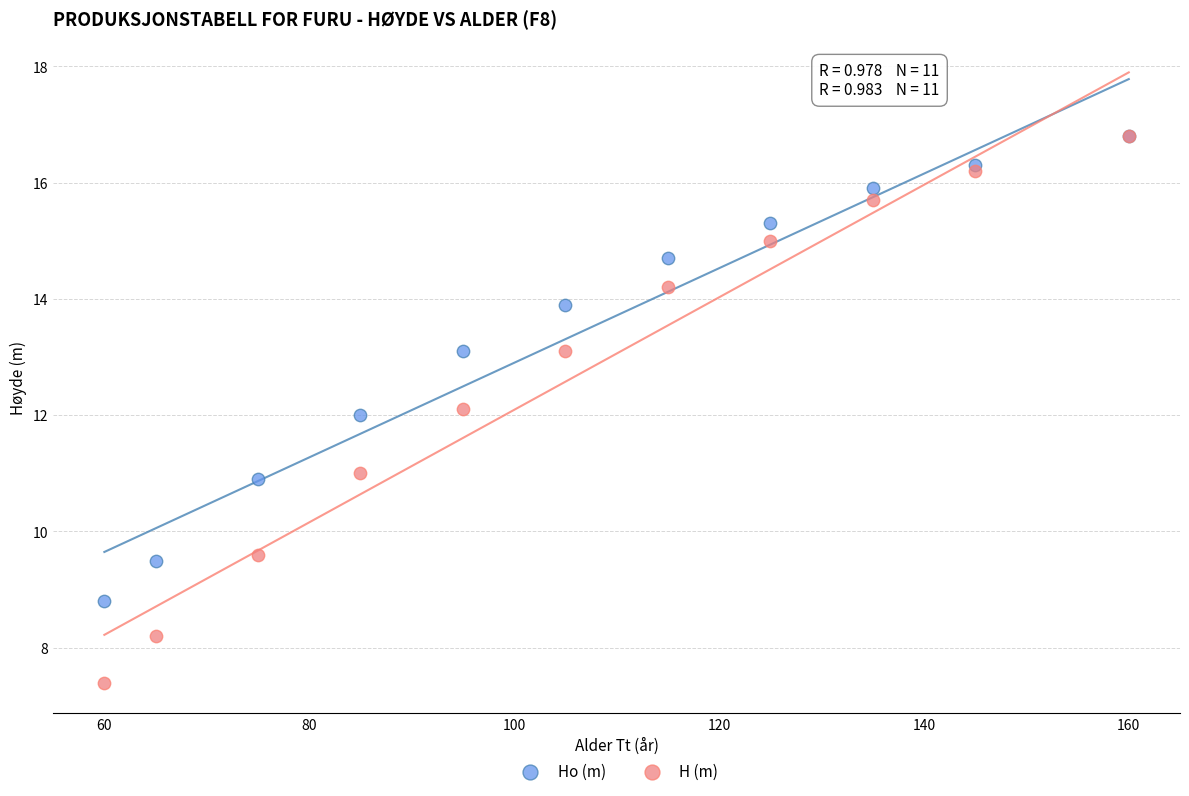

What are all the series names shown in the legend?

Ho (m), H (m)